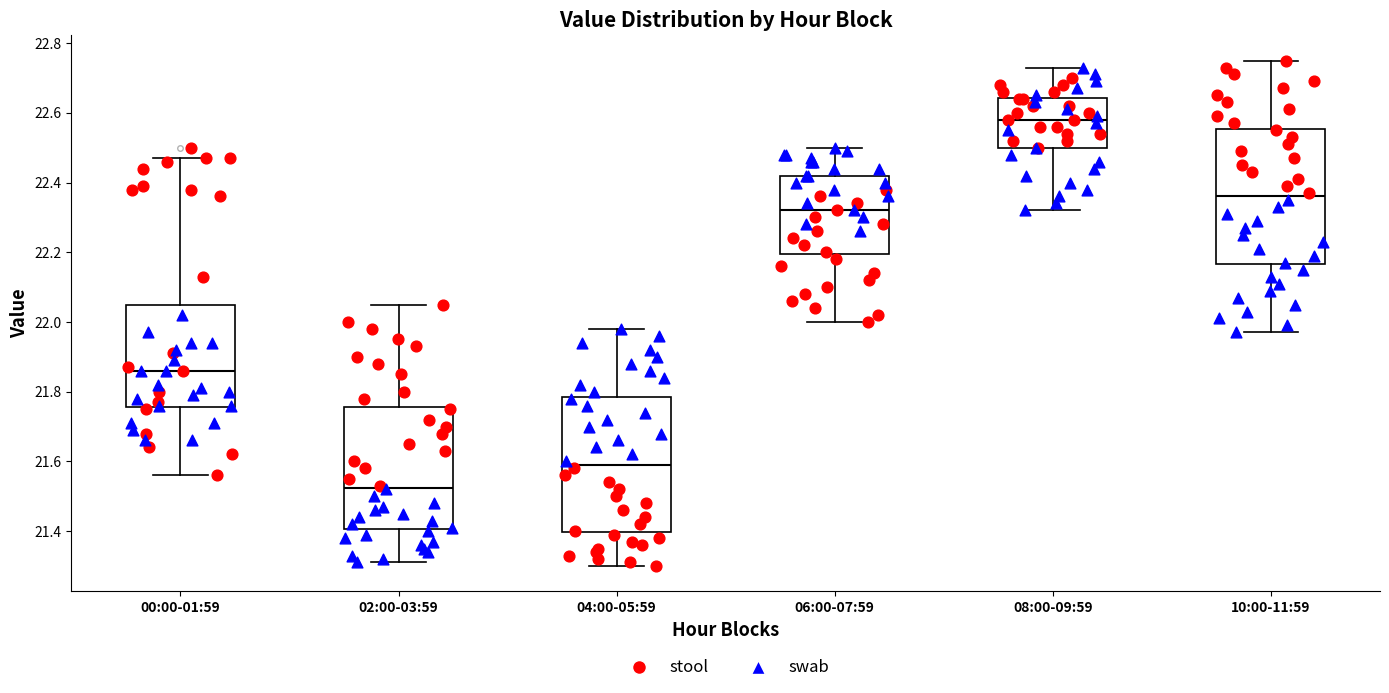

Reading left to right, transcribe this box plot: for each box, give where its median line is, the range the box spans, and where its two whiskers end, as read against the y-axis. The values are not printed on the chart, so give them approximately, as read against the axis.

00:00-01:59: median 21.86, box 21.76 to 22.04, whiskers 21.56 to 22.48
02:00-03:59: median 21.52, box 21.40 to 21.76, whiskers 21.32 to 22.06
04:00-05:59: median 21.60, box 21.40 to 21.78, whiskers 21.30 to 21.98
06:00-07:59: median 22.32, box 22.20 to 22.42, whiskers 22.00 to 22.50
08:00-09:59: median 22.58, box 22.50 to 22.64, whiskers 22.32 to 22.74
10:00-11:59: median 22.36, box 22.16 to 22.56, whiskers 21.98 to 22.76